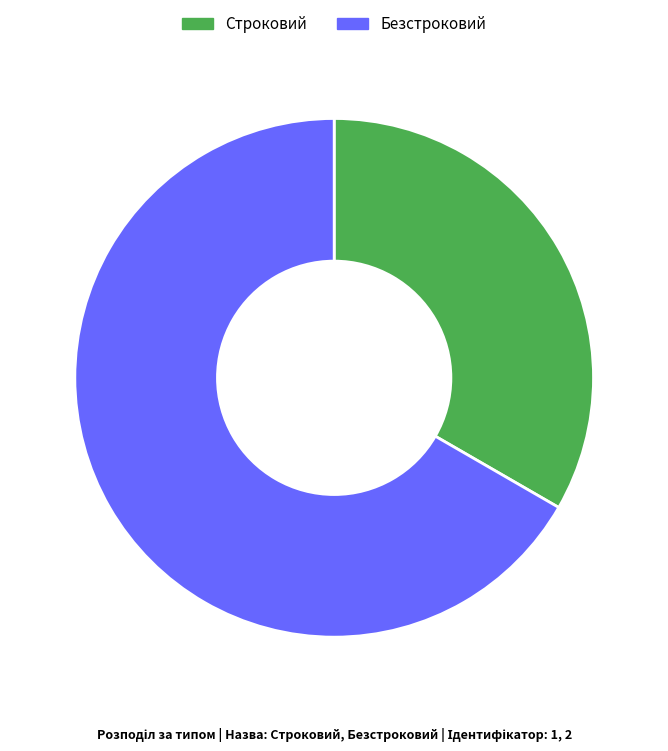

How many slices are in this pie chart?

2